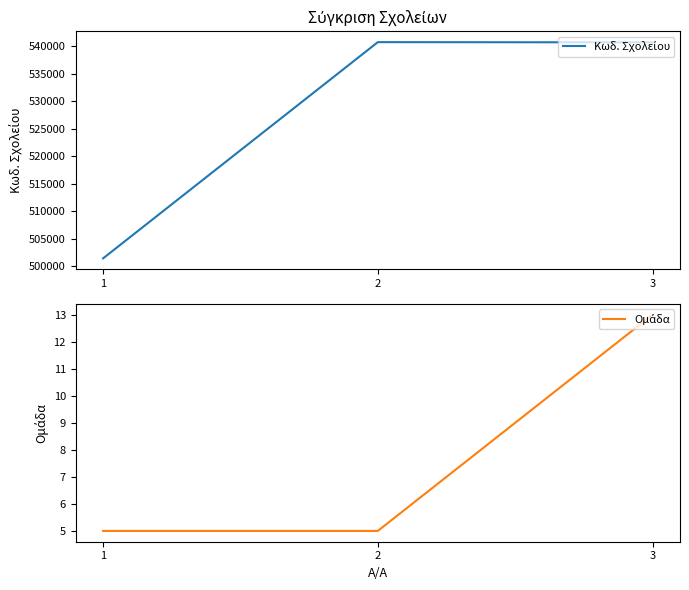

Is this an area chart (filled region under the line)?

No